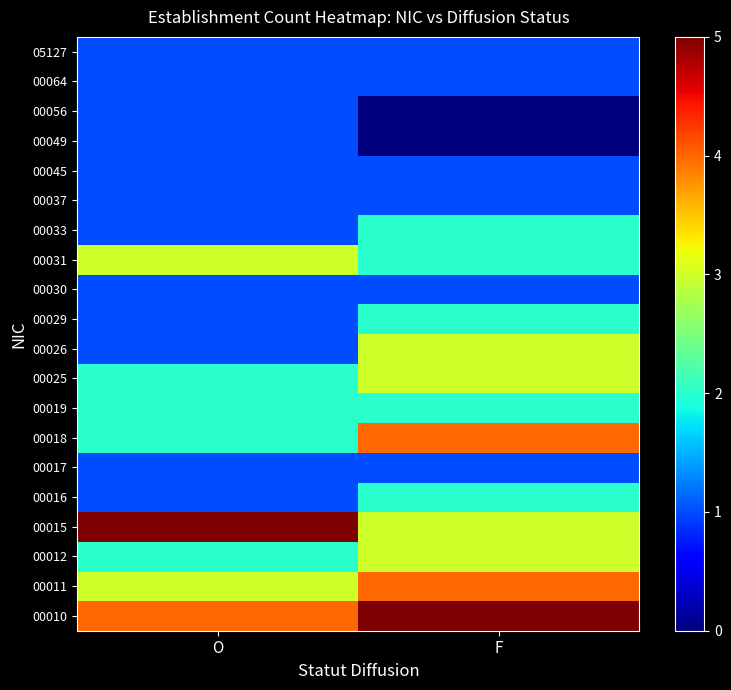

Rank the series by their maximum value, from lowest to highest.

00017, 00030, 00037, 00045, 00049, 00056, 00064, 05127, 00016, 00019, 00029, 00033, 00012, 00025, 00026, 00031, 00011, 00018, 00010, 00015